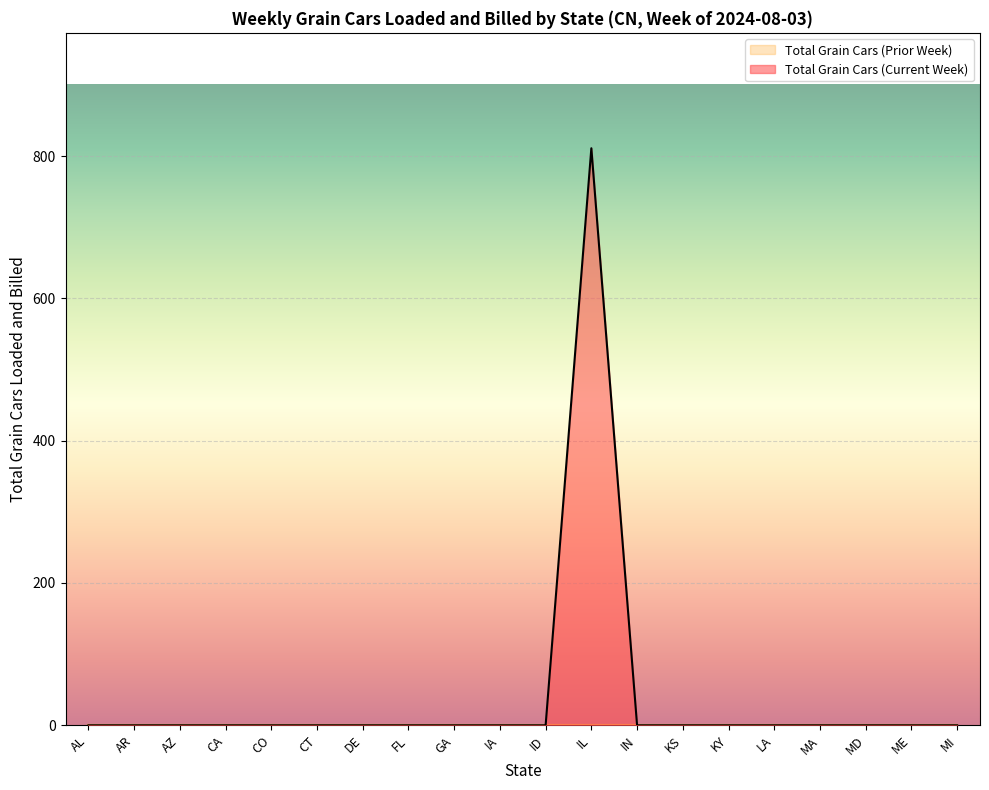

How many data points are above 0?

1